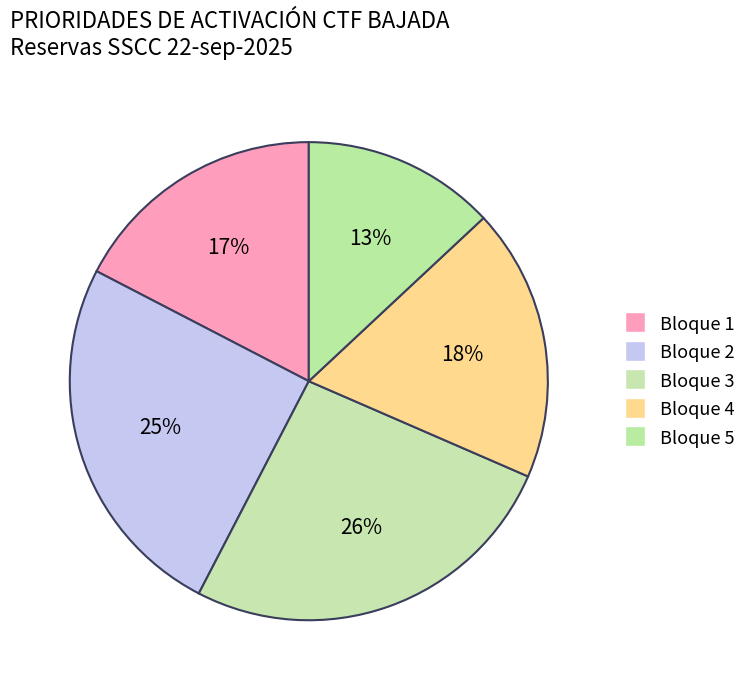

True or false: Bloque 1 accounts for 2% of the total.

False